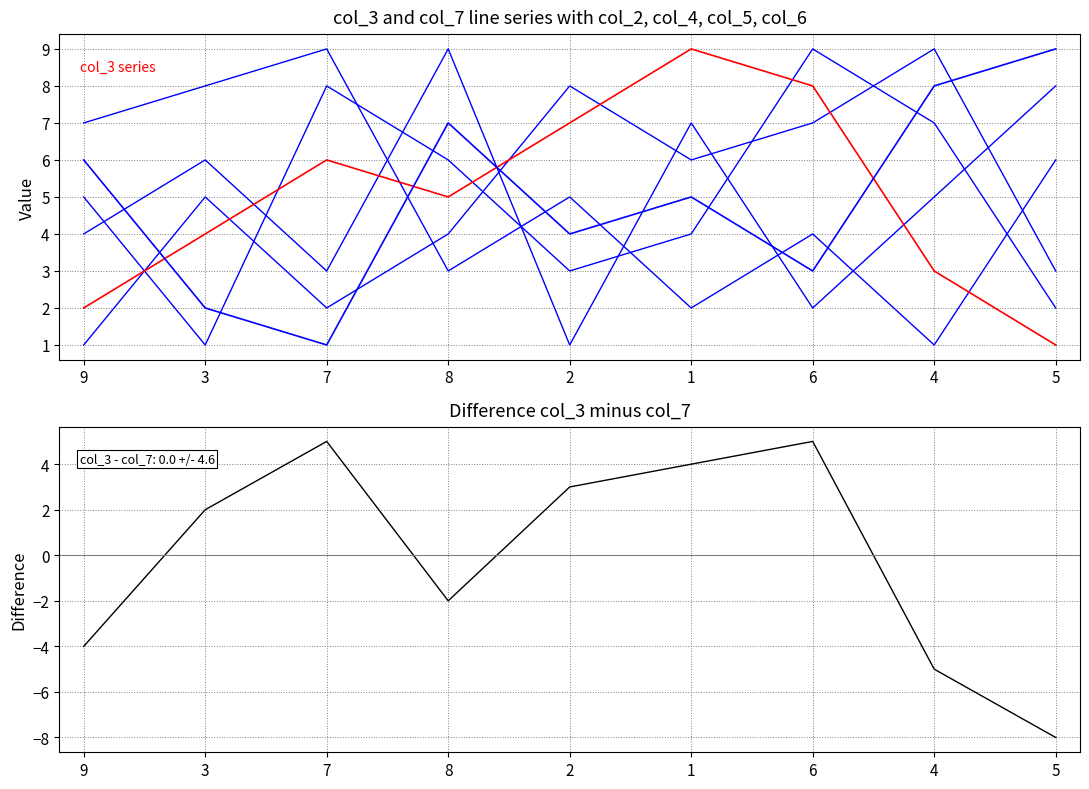

The value of col_4 at 8 is 4. True or false?

True